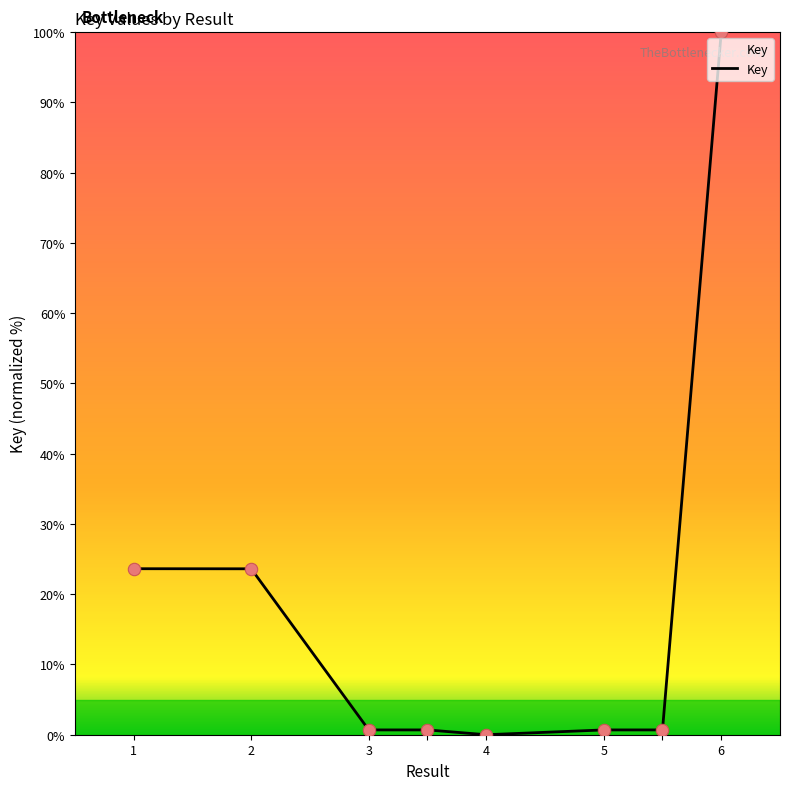

What is the greatest value displayed?

100.0